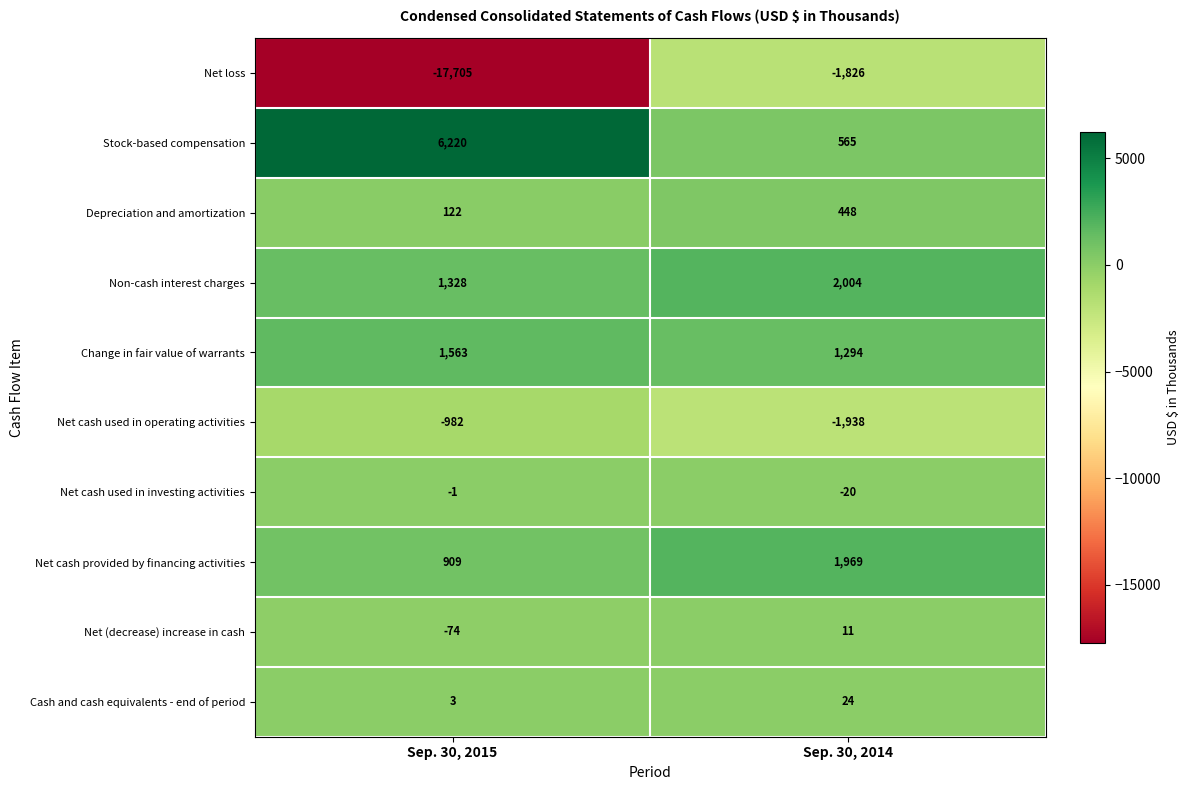

What is the difference between the highest and lowest values at Sep. 30, 2014?

3942